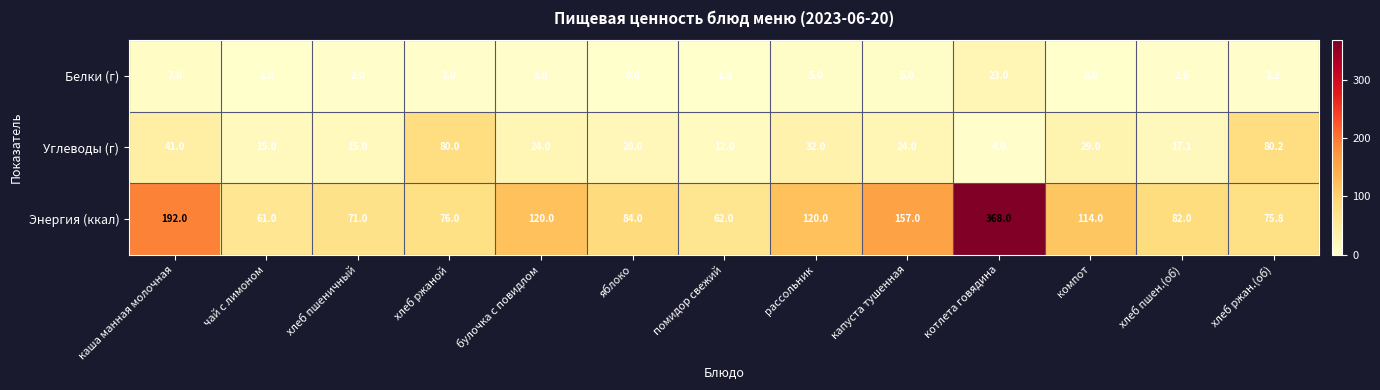

How many distinct data groups are displayed?

3